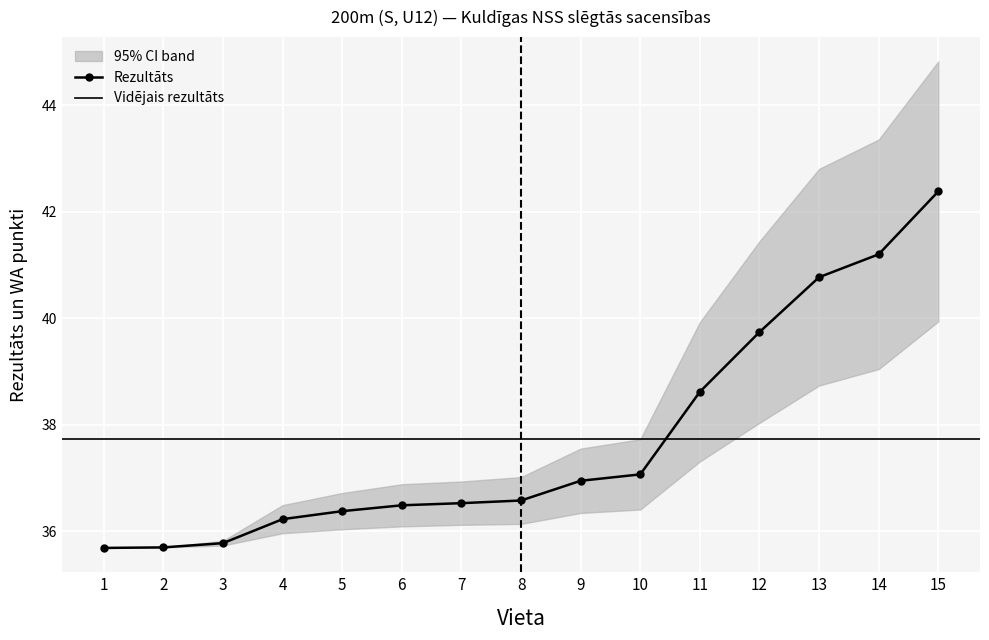

True or false: the data has more than 2 interior local peaks.

False